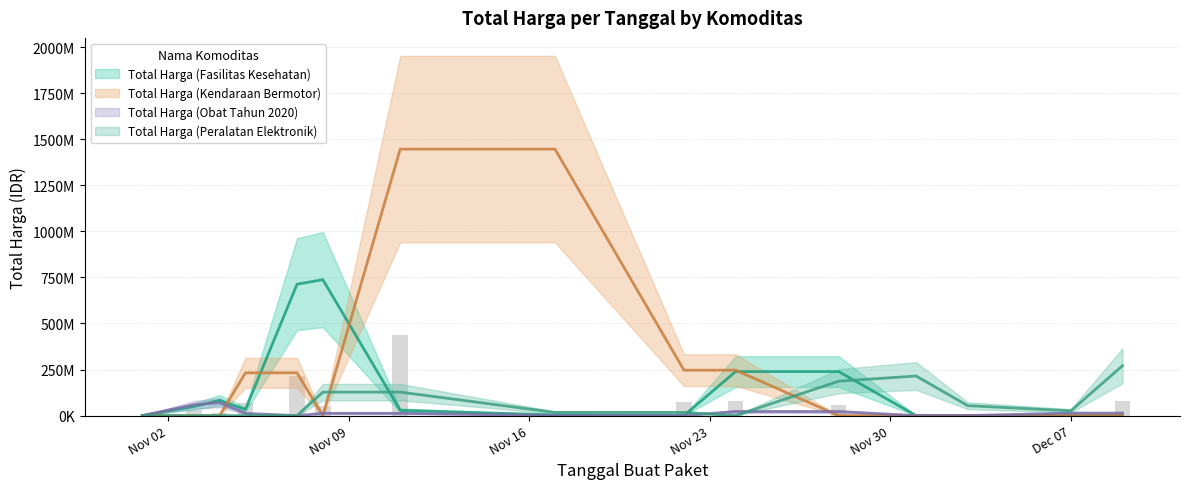

At how many categories does at least one series exceed 1498943373?

1